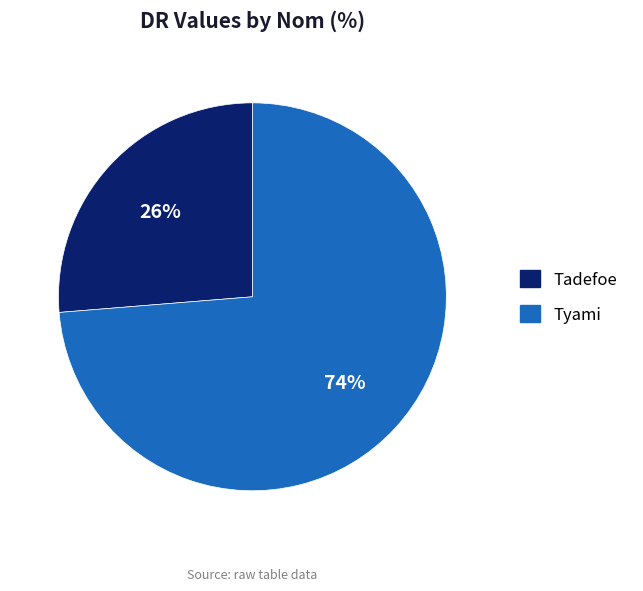

To the nearest percent, what is the combined percentage of Tyami and Tadefoe?

100%